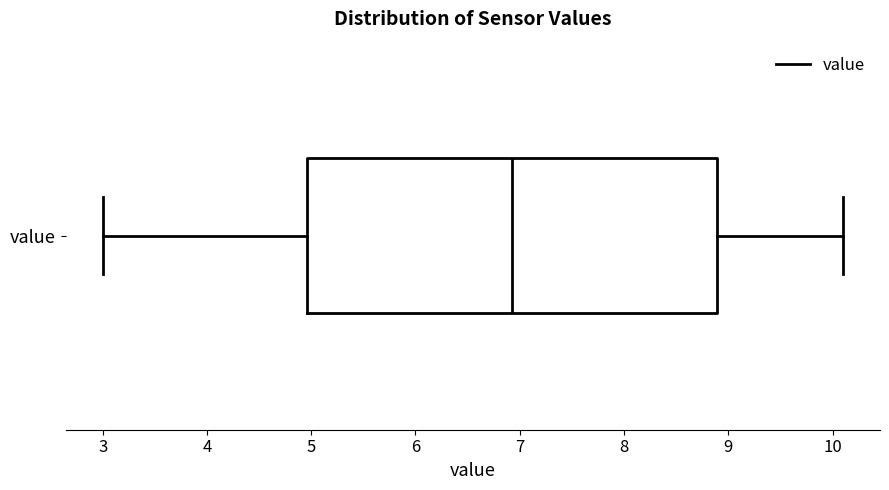

Where does the left whisker of the box for value end on the x-axis? The values are not printed on the chart, so give them approximately, as read against the axis.

3.0